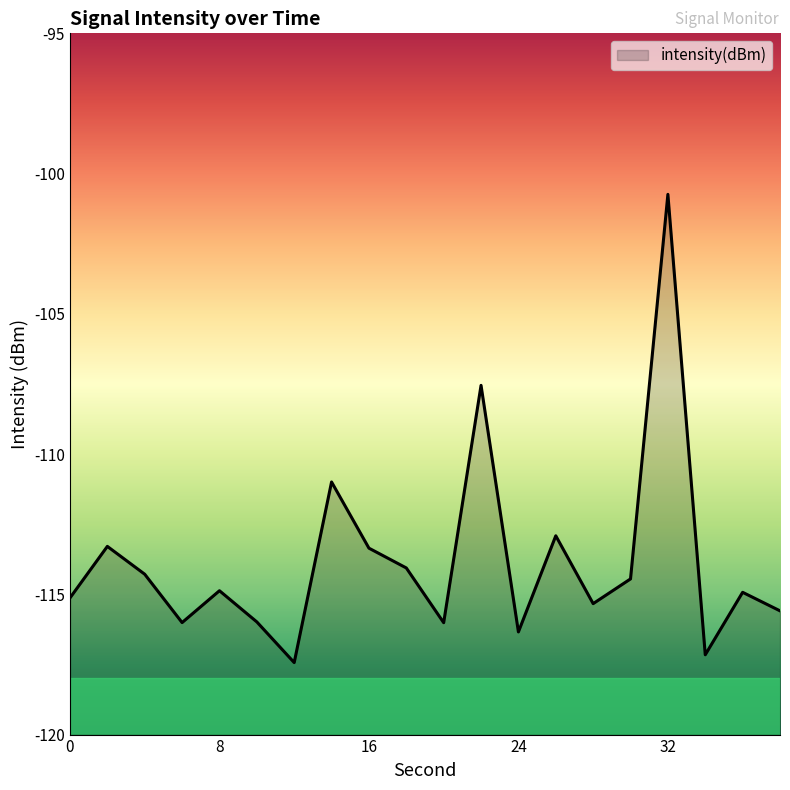

What is the difference between the maximum and minimum values?

16.7